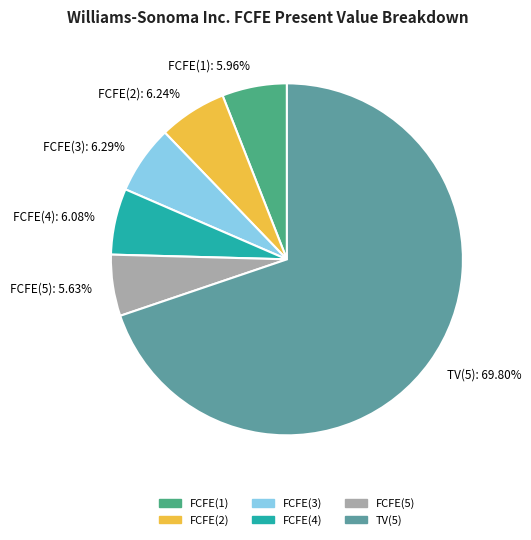

Is there any slice that represents more than half of the pie?

Yes